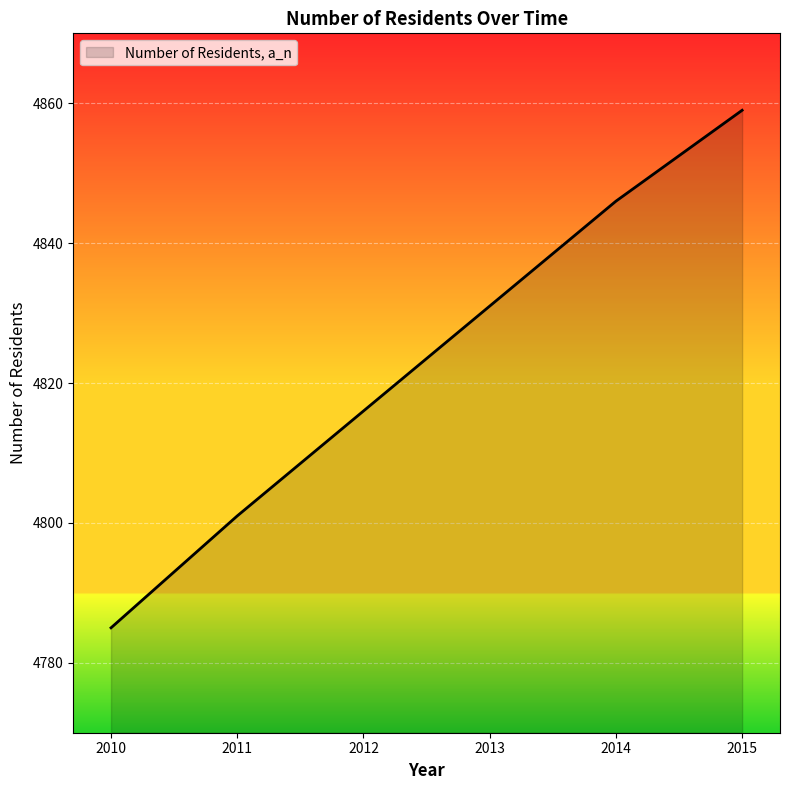

Reading left to right, transcribe all the data shown in this chart.

2010=4785	2011=4801	2012=4816	2013=4831	2014=4846	2015=4859